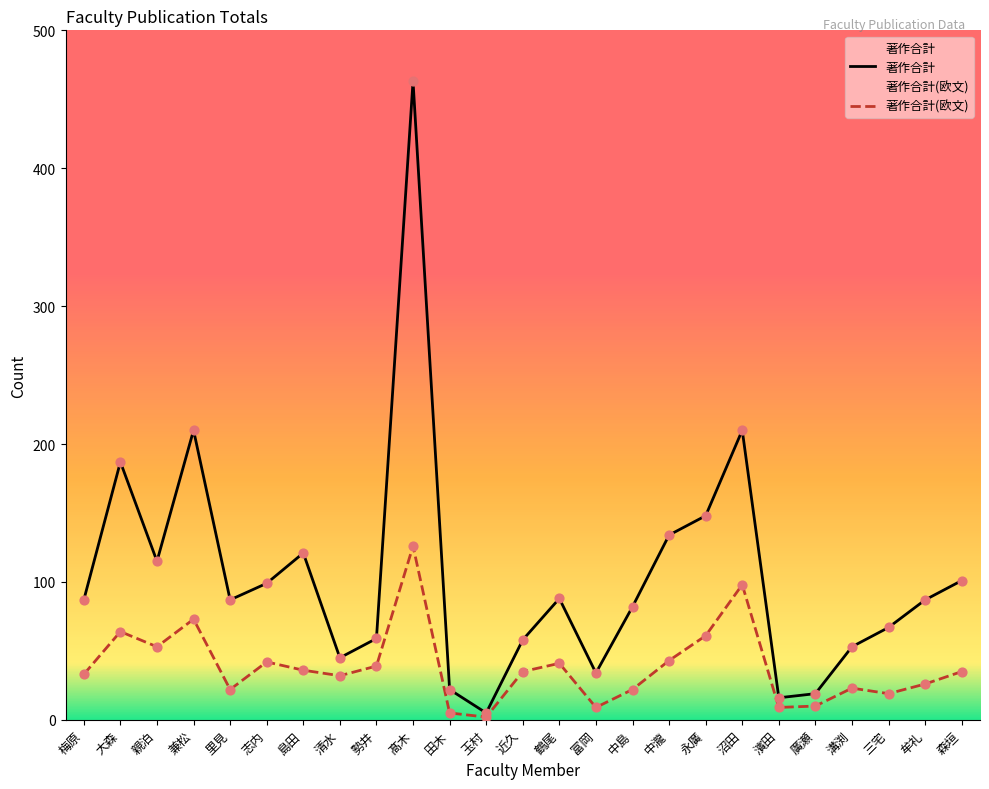

Which series has the largest total across all categories?

著作合計